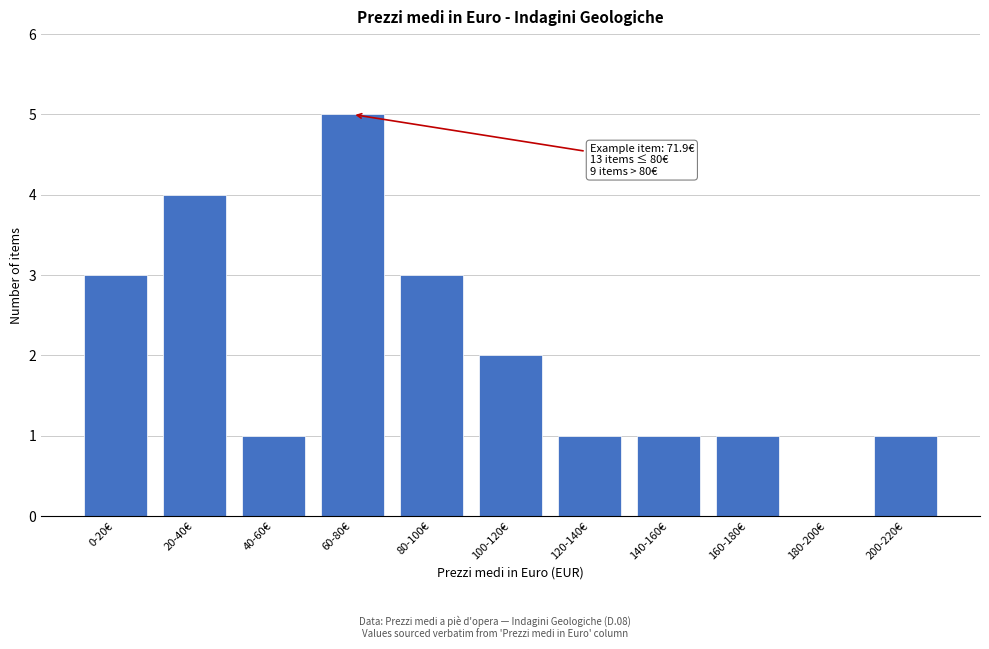

Reading right to left, extract all data points from this chart.

200-220€=1	180-200€=0	160-180€=1	140-160€=1	120-140€=1	100-120€=2	80-100€=3	60-80€=5	40-60€=1	20-40€=4	0-20€=3